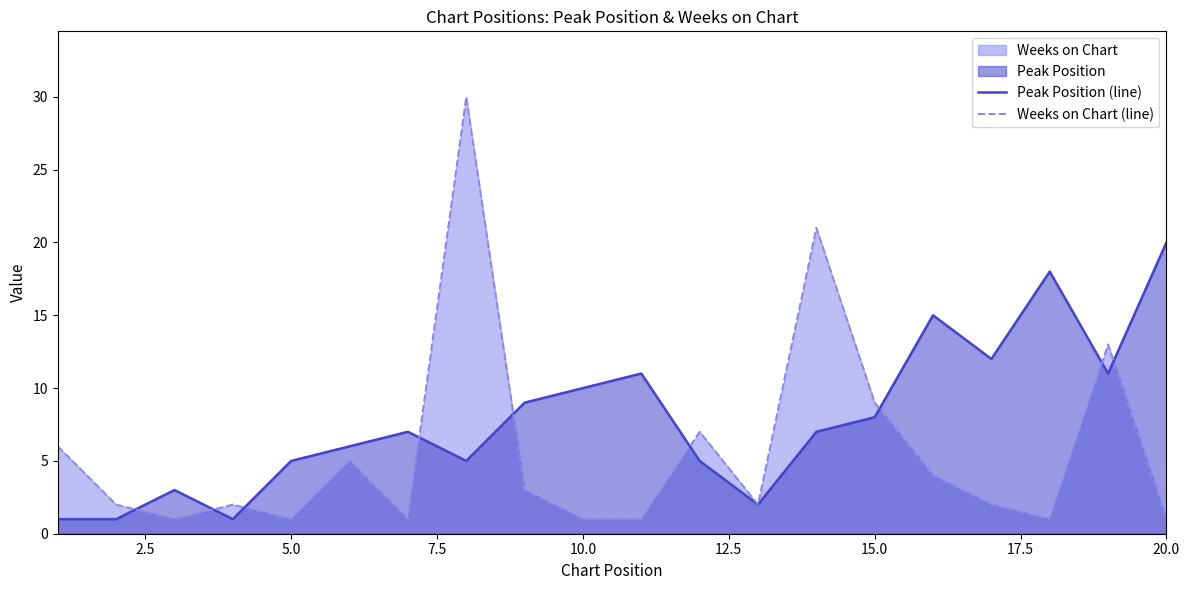

Rank the series by their average value, from lowest to highest.

Weeks on Chart (line), Peak Position (line)